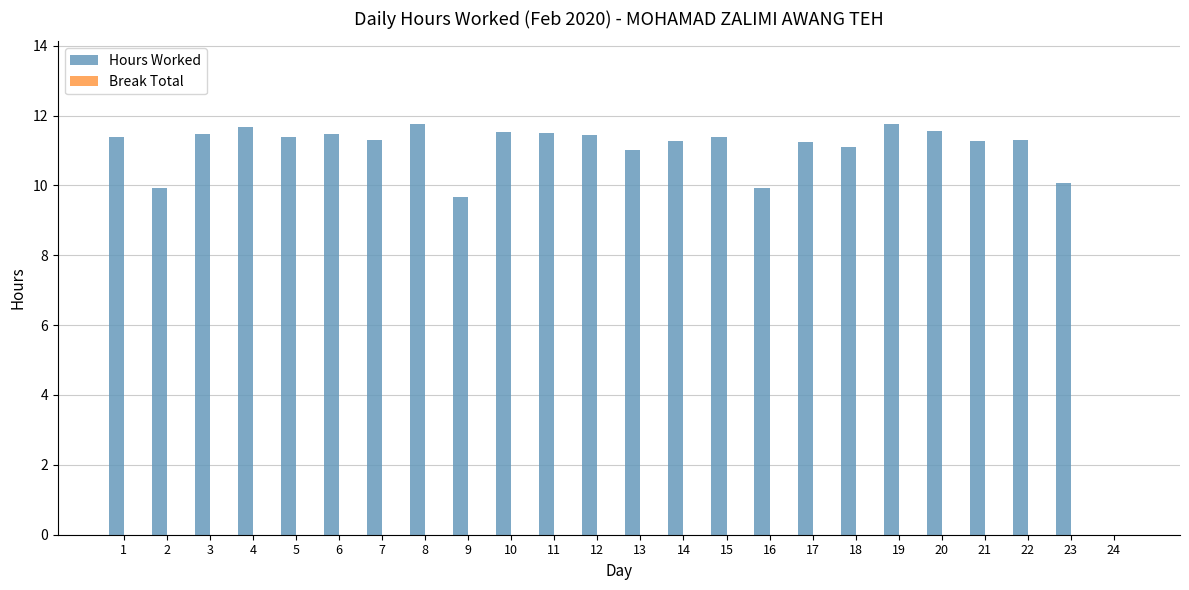

How many values are above zero?

23